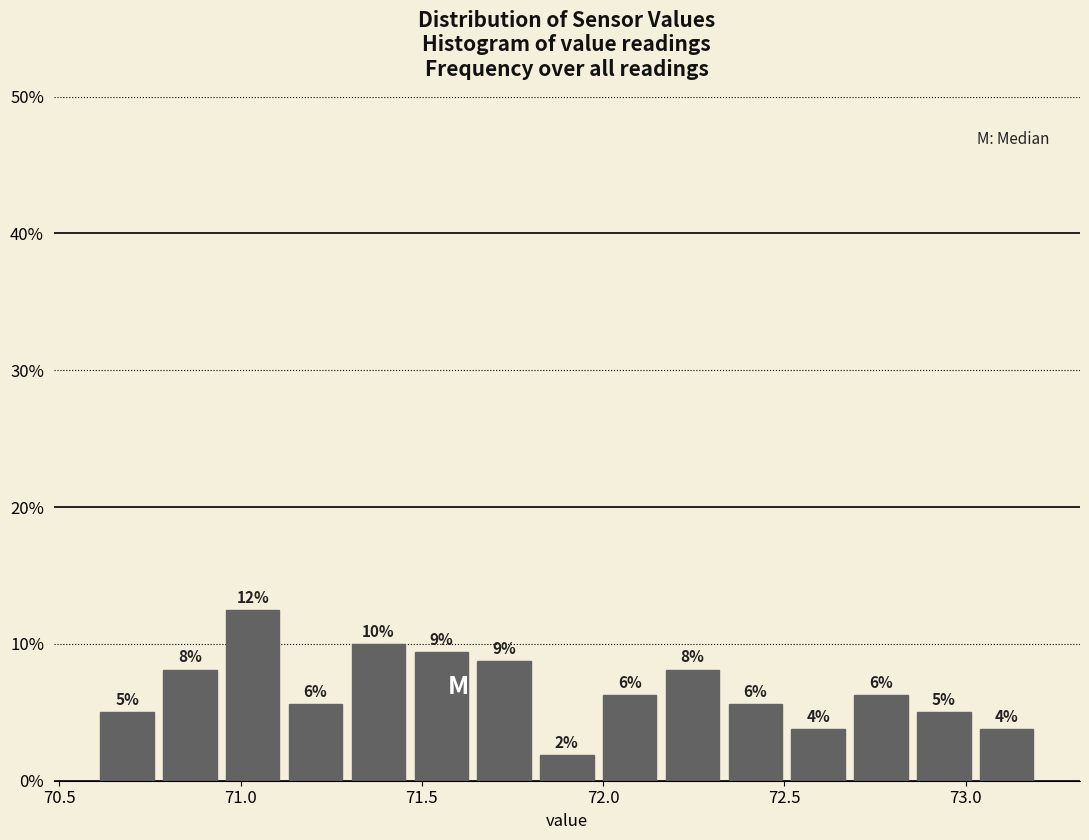

Around what value on the x-axis is the tallest bar? Give the approximate position of its centre, as read against the axis.

71.05